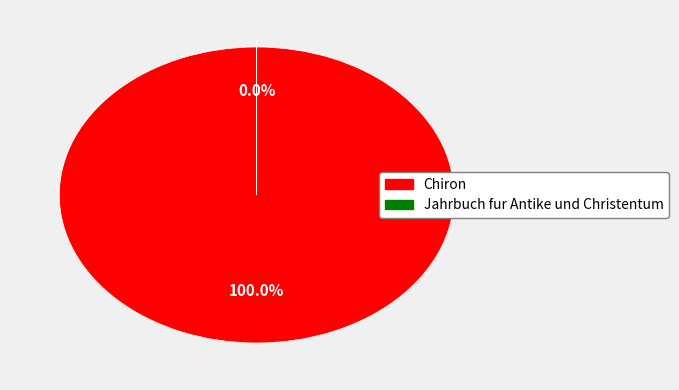

To the nearest percent, what percentage of the pie is Chiron?

100%